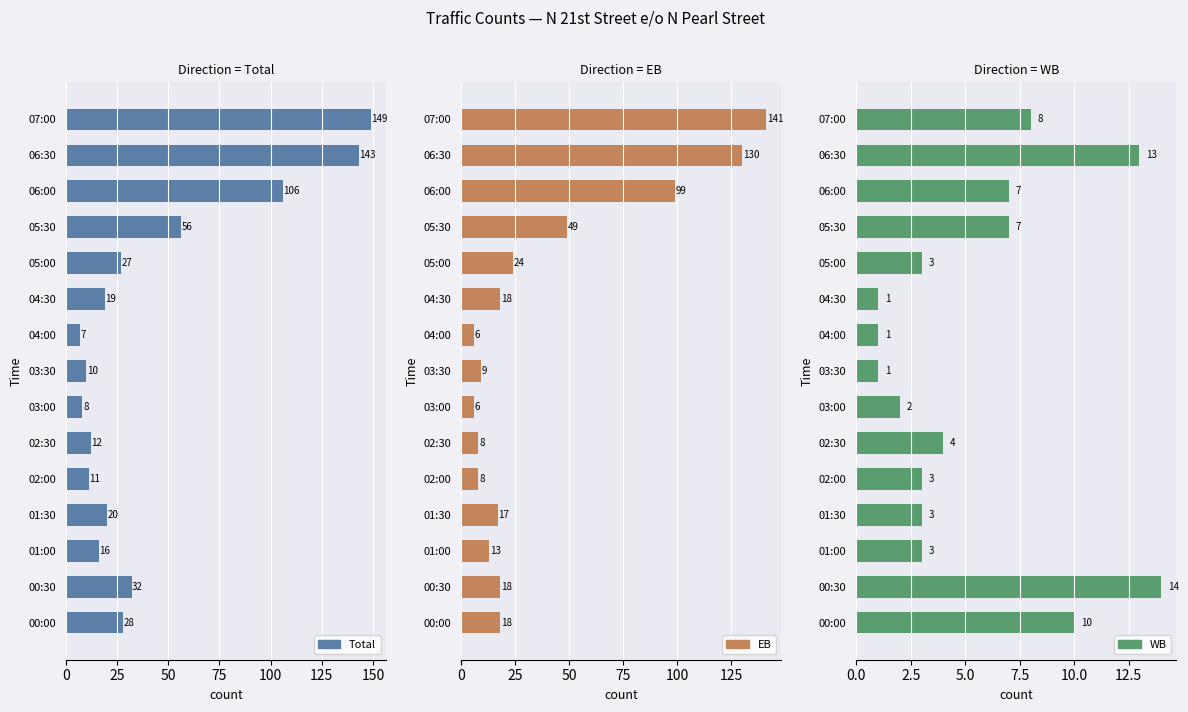

How many values in the WB series are below 3?

4